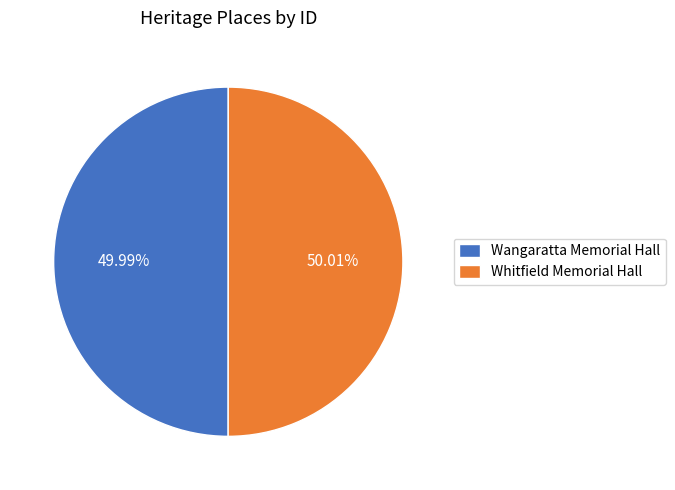

Is there any slice that represents more than half of the pie?

Yes